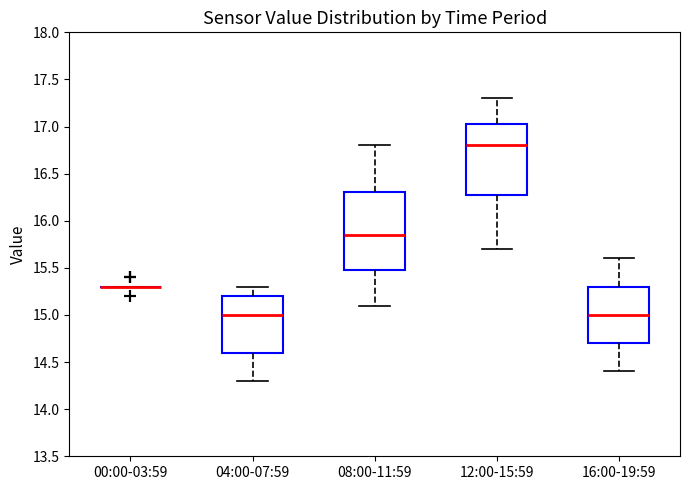

Which box is the tallest, from its lower edge to its upper edge?

08:00-11:59